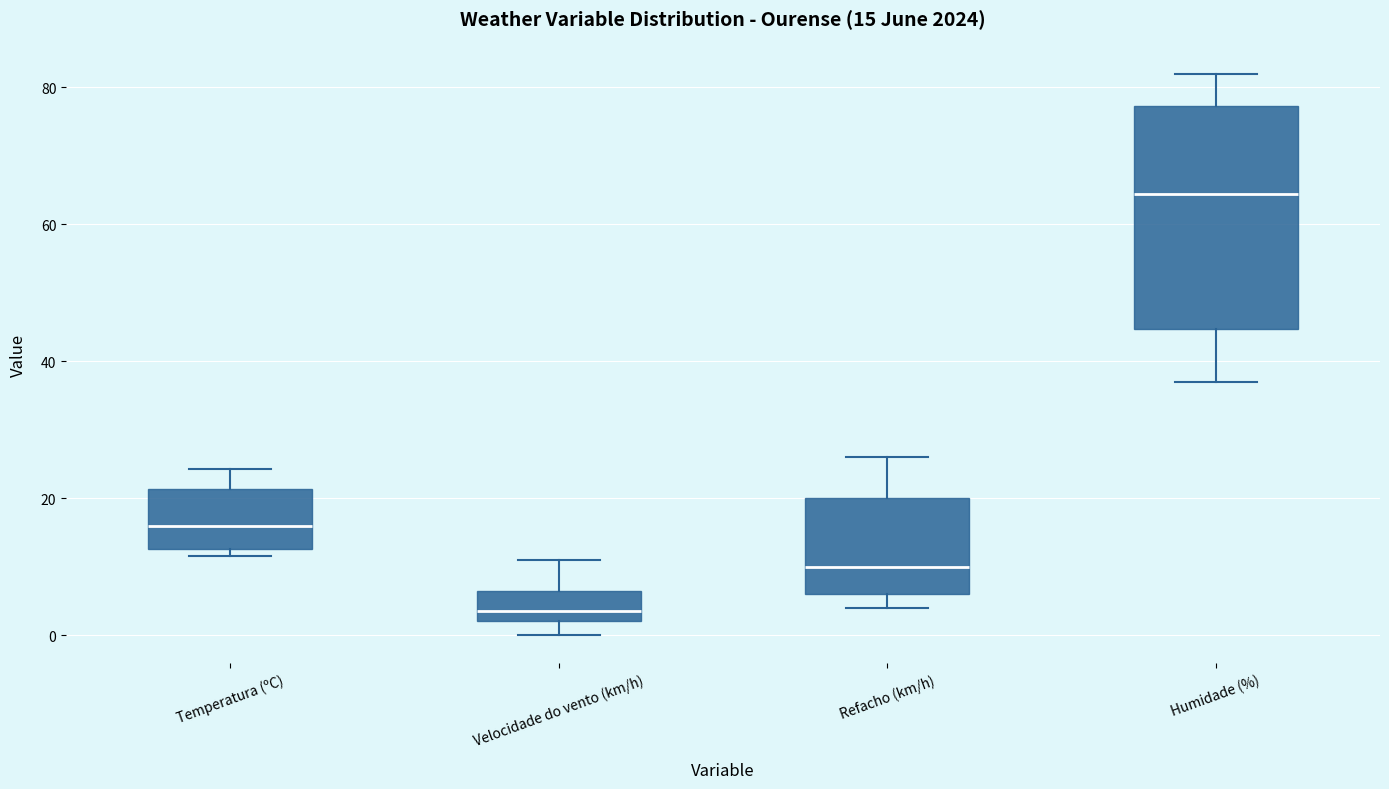

Which box has the highest median line?

Humidade (%)